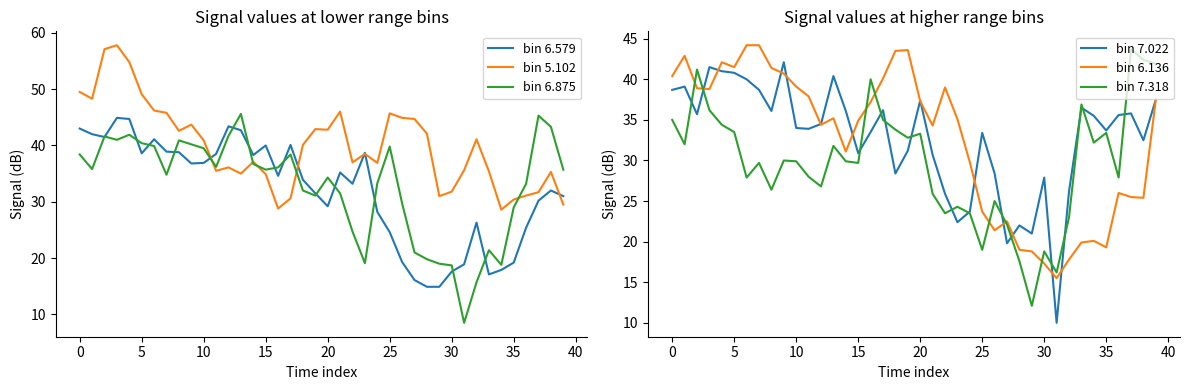

The value of bin 6.579 at 30 is 6.2. True or false?

False